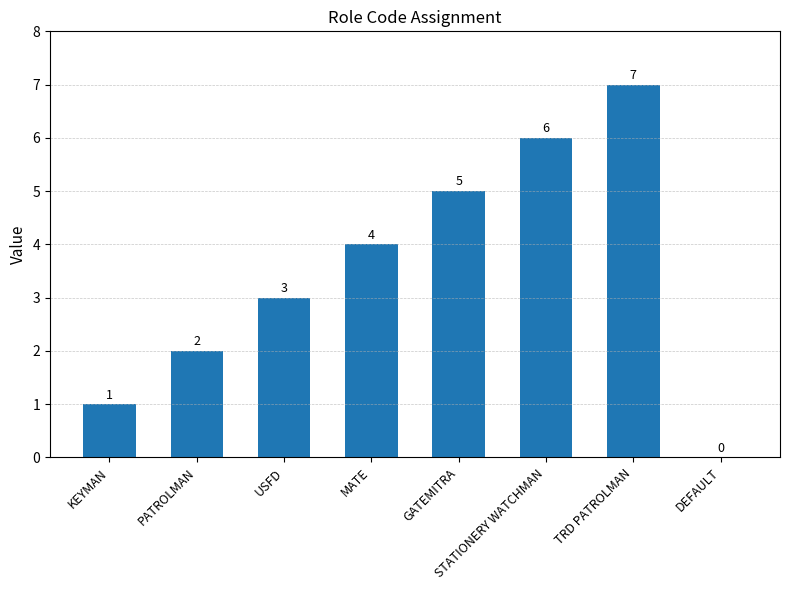

Between MATE and PATROLMAN, which is larger?

MATE